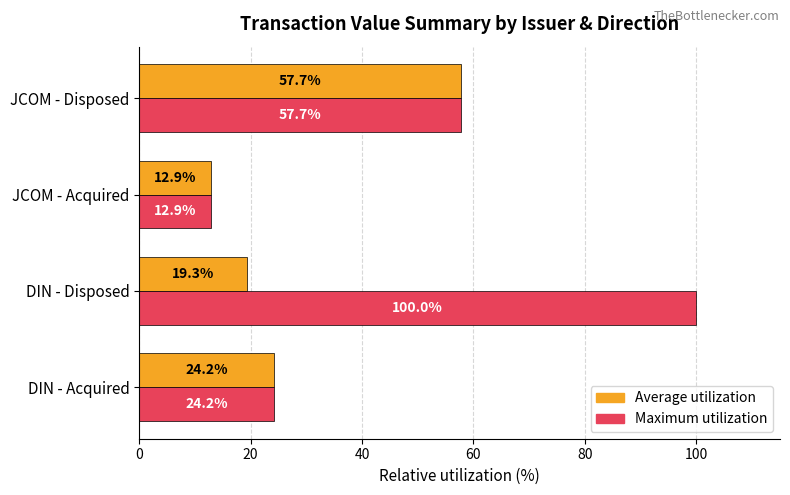

What is the average value of the Maximum utilization series?

48.7